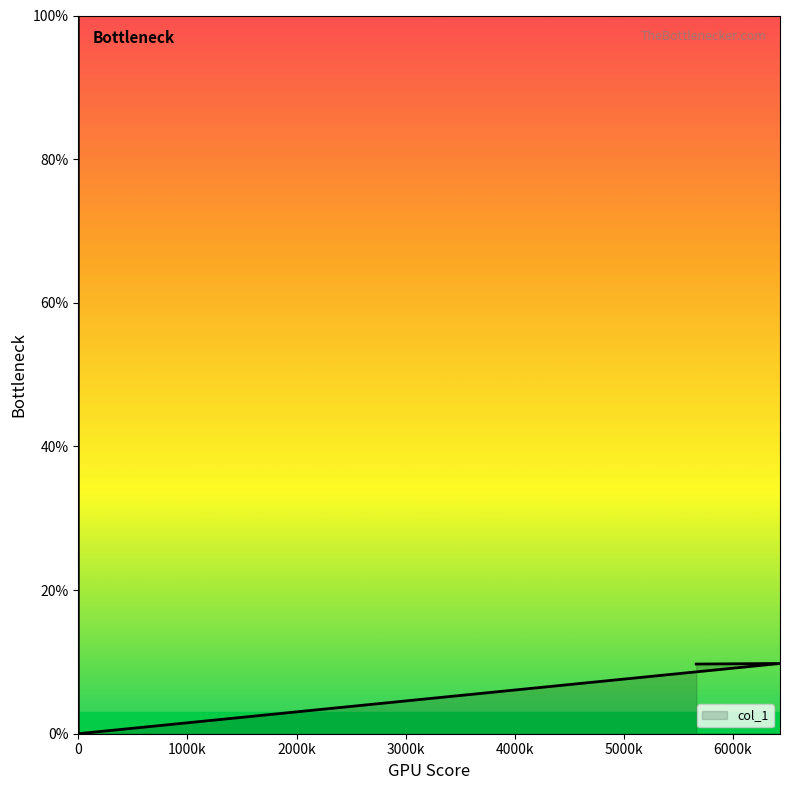

How many values exceed 9?

5